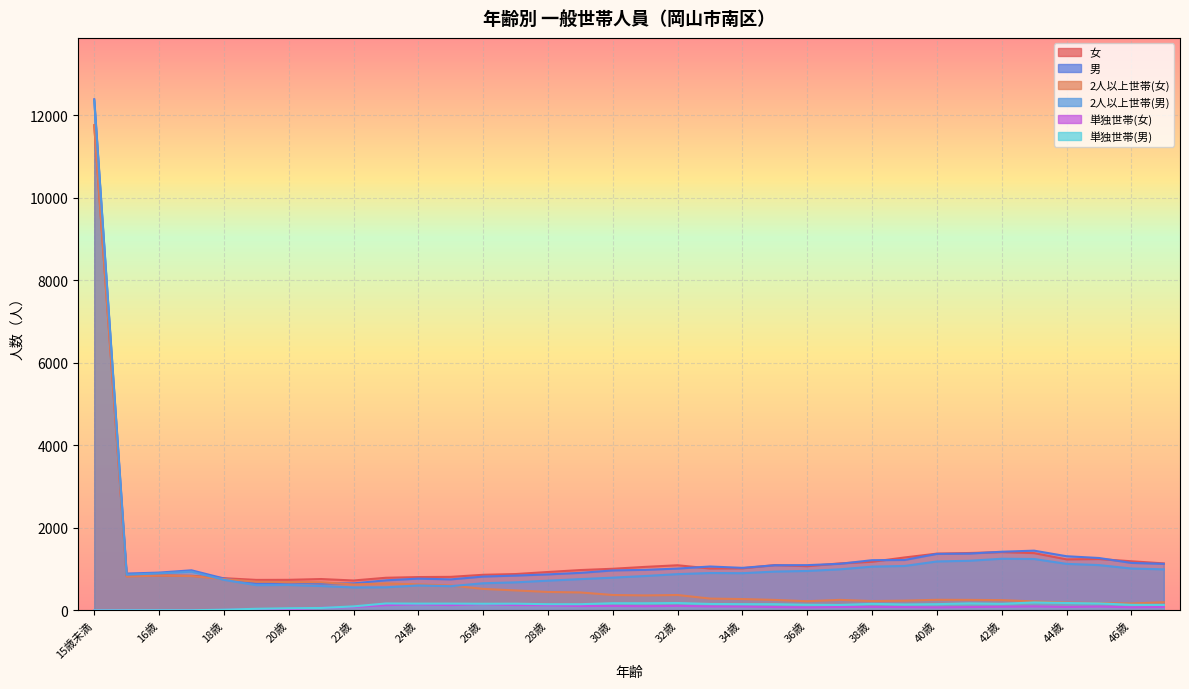

Between 44歳 and 45歳, which series saw the biggest shift?

男